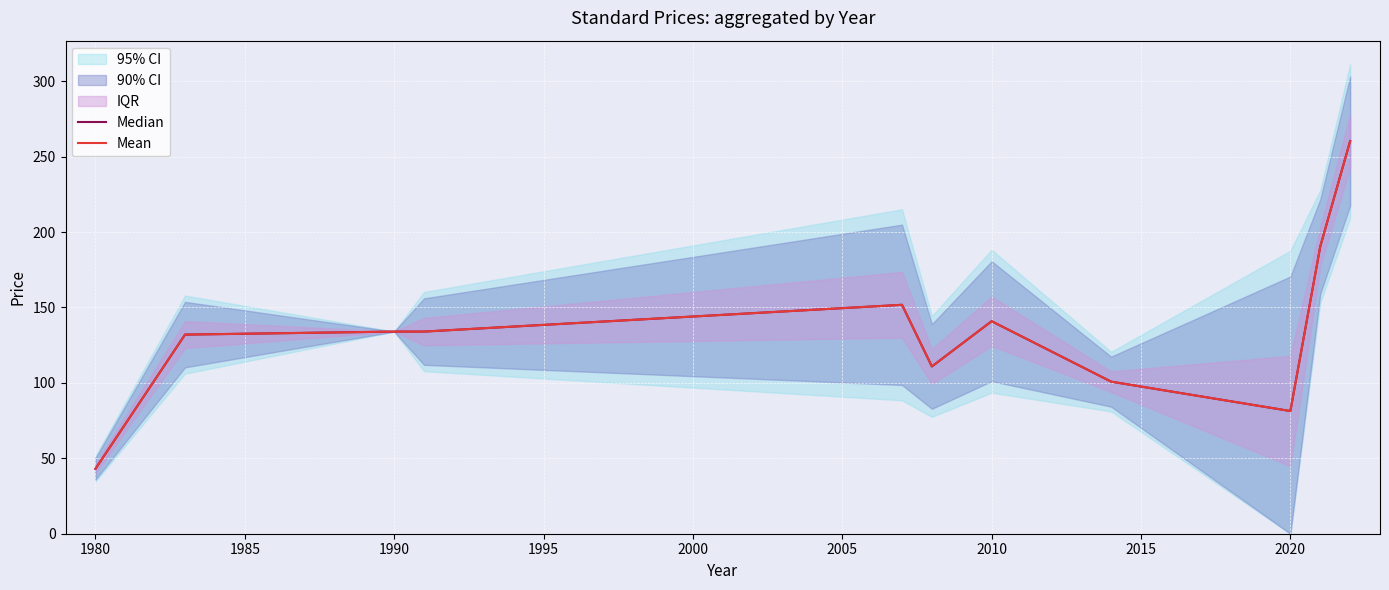

True or false: Median and Mean cross at least once.

False